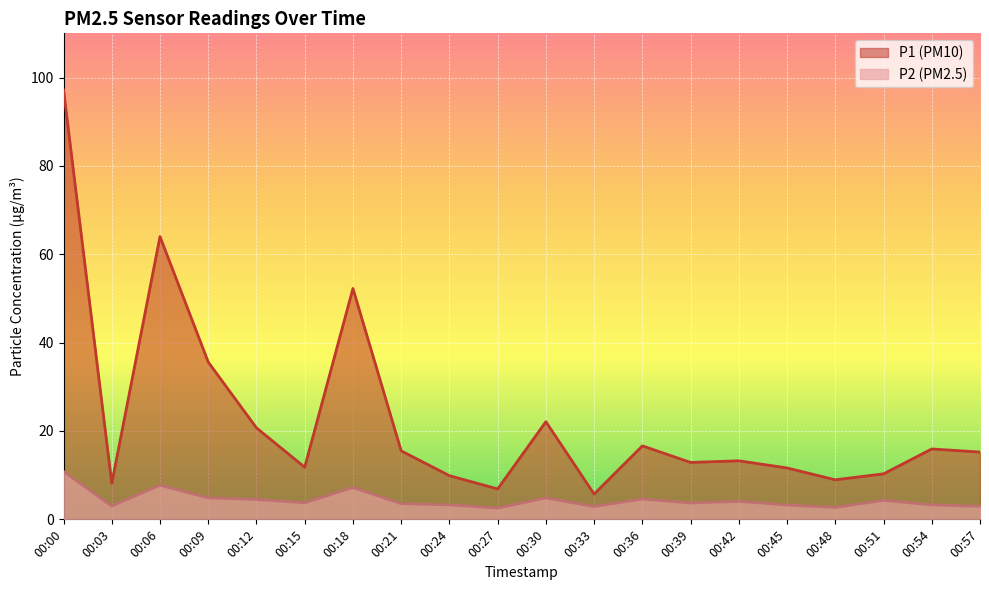

True or false: P1 and P2 cross at least once.

False